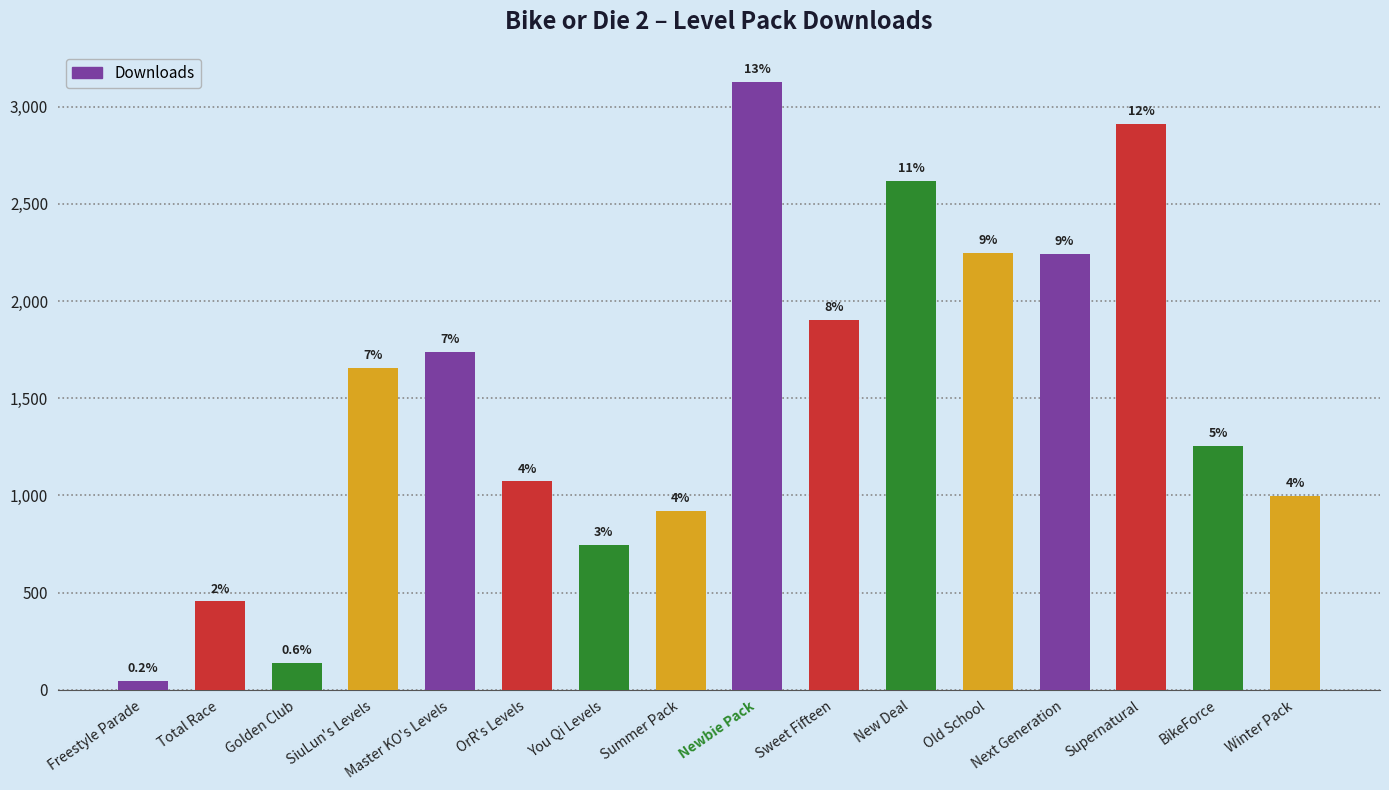

Does the chart contain stacked bars?

No